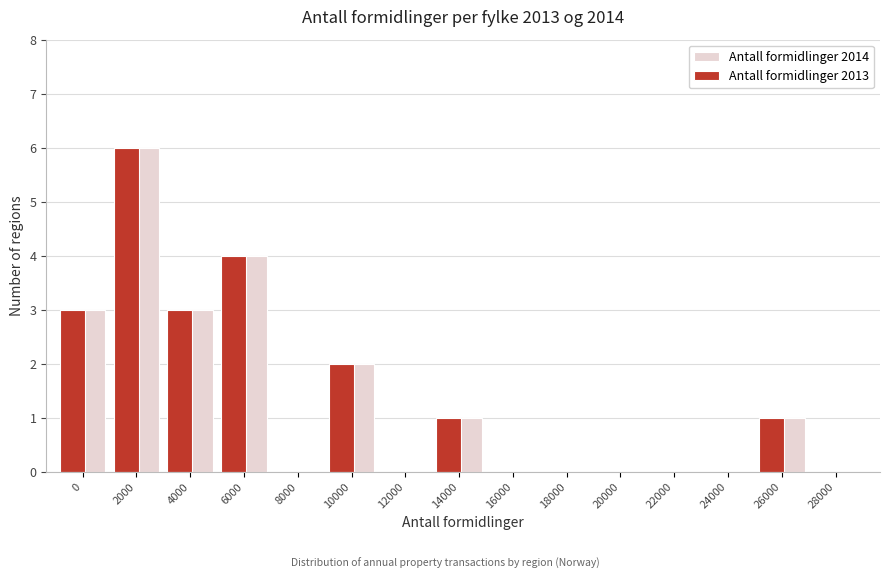

At which category is the sum across all series the highest?

2000